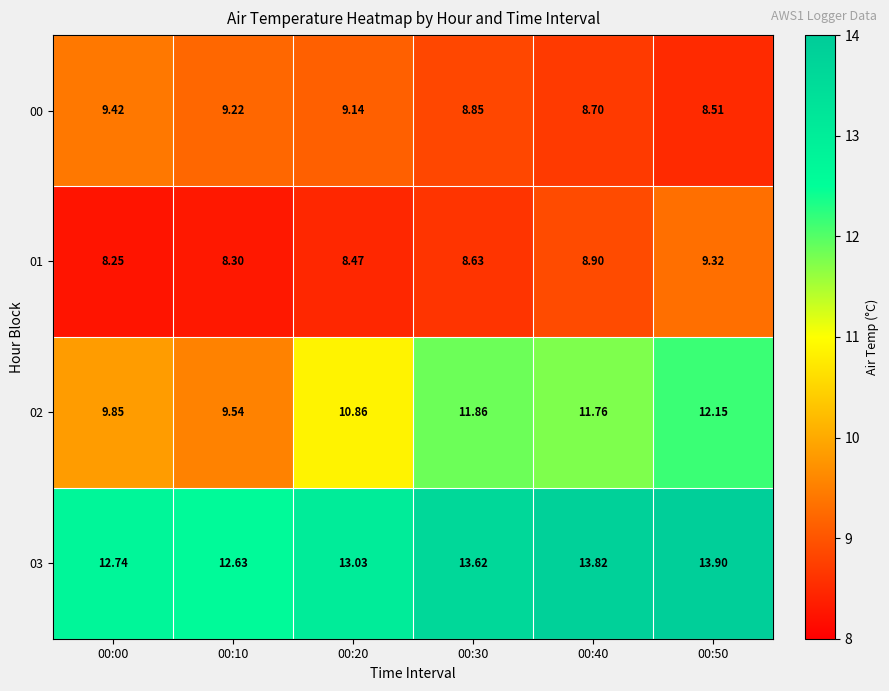

Is the value of 03 at 00:30 greater than the value of 02 at 00:20?

Yes